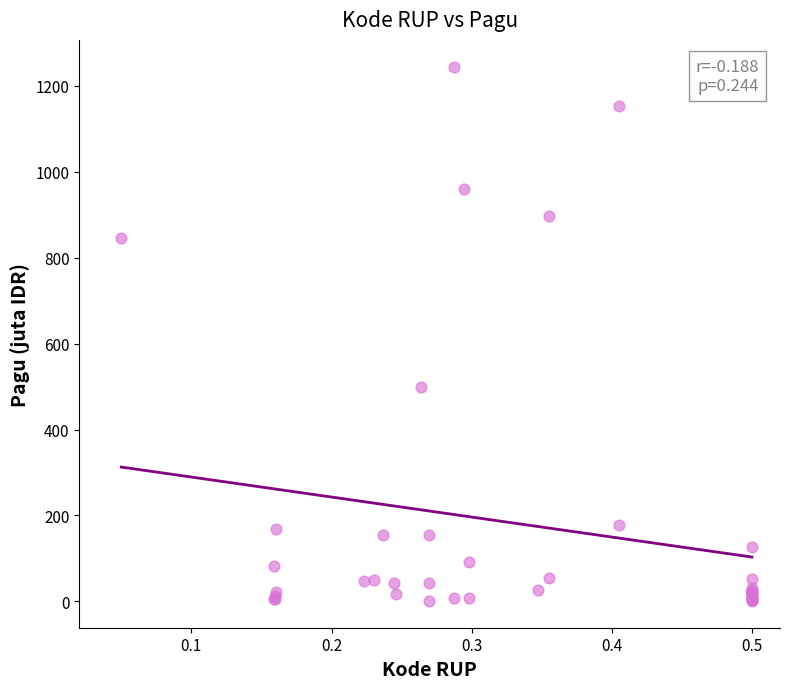

What Y value in the scatter plot is closest to 622?

499.9